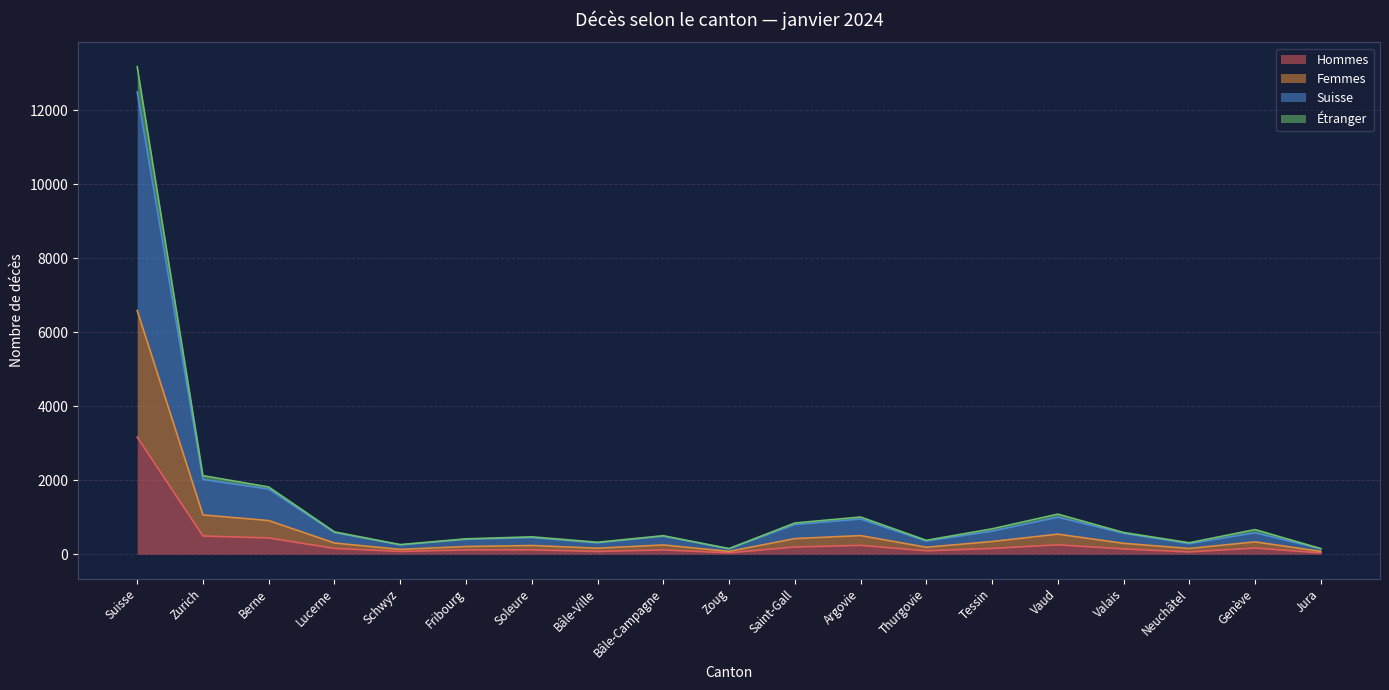

What position from the right is Valais?

4